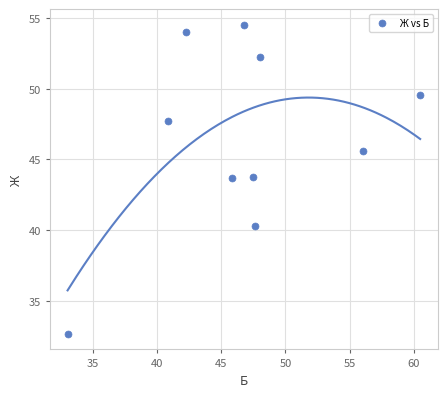

What is the range of Y values (max minus min)?

21.9